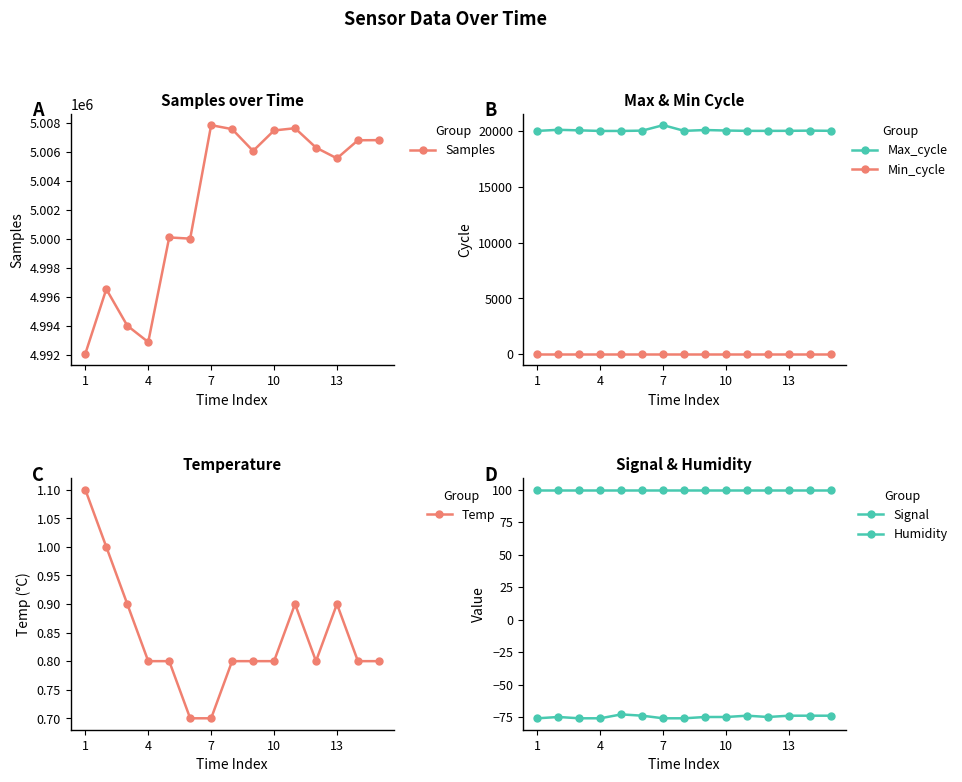

What is the difference between the maximum and minimum values in the Samples series?

15758